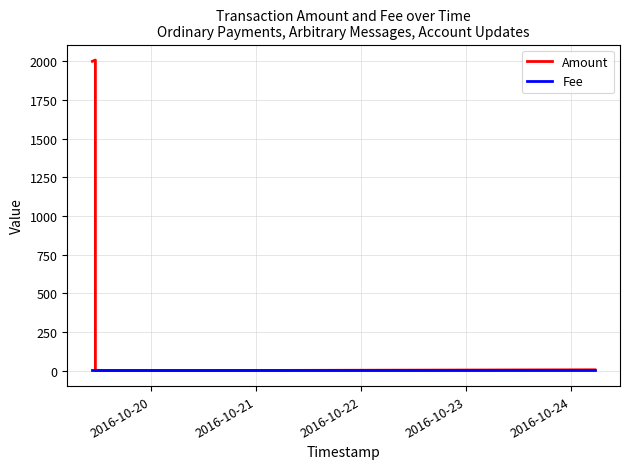

How many lines are shown in the chart?

2